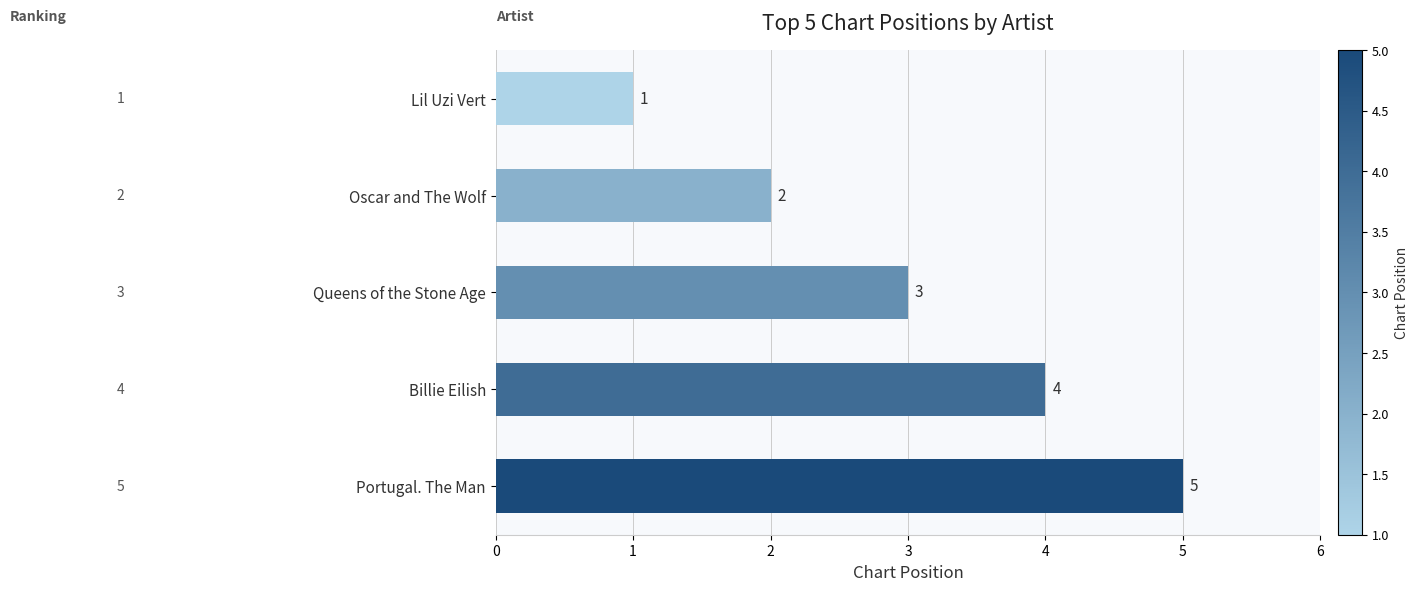

What is the sum of all values?

15